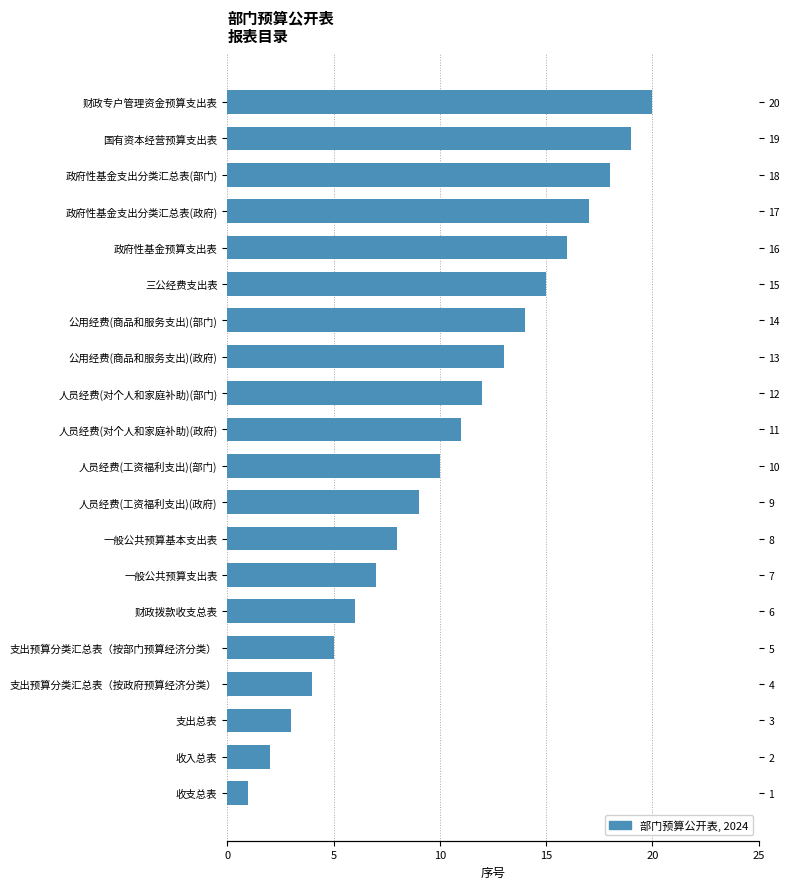

What is the approximate value at 人员经费(对个人和家庭补助)(部门), to the nearest 5?

10